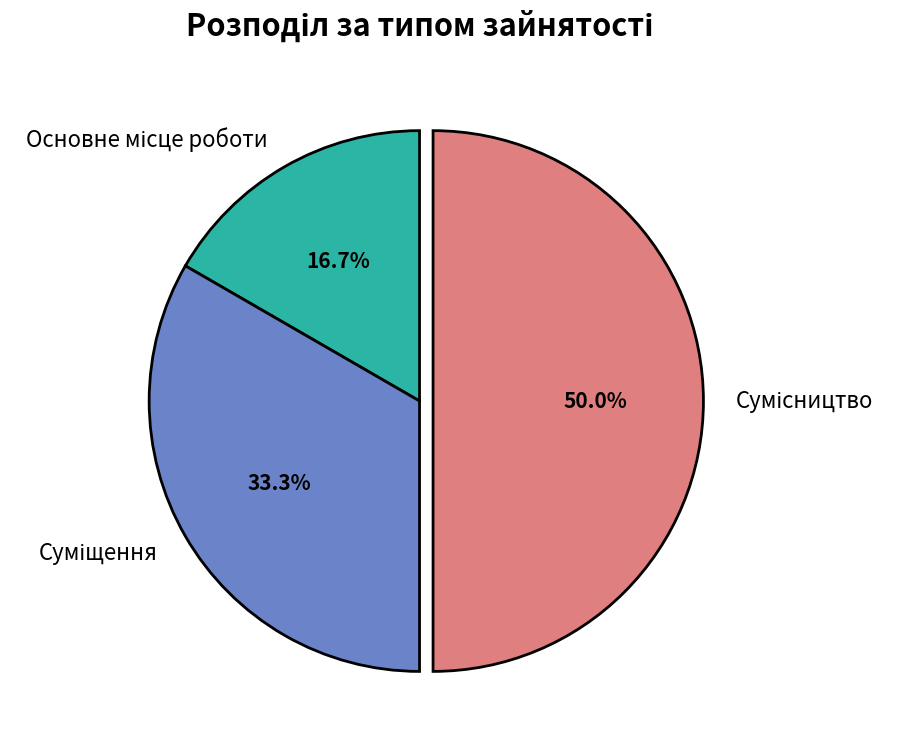

To the nearest percent, what percentage of the pie is Суміщення?

33%